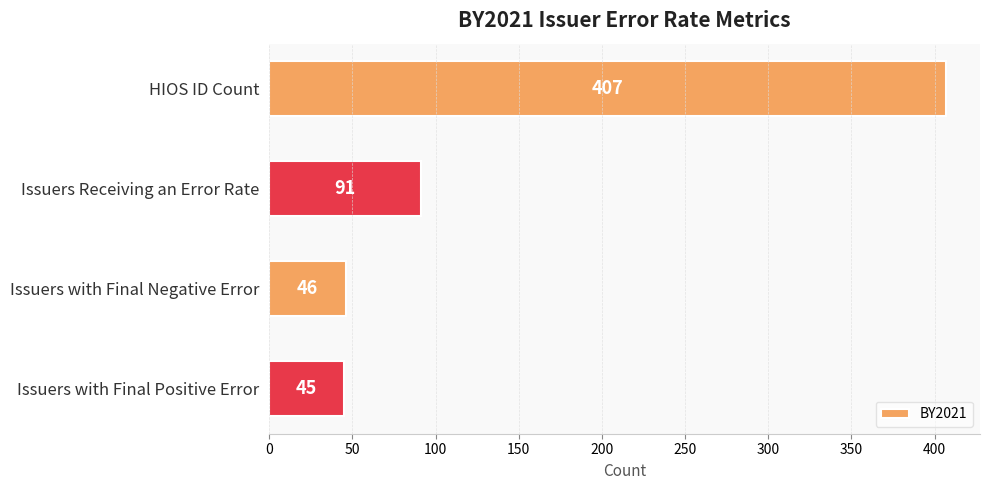

Are the bars horizontal?

Yes